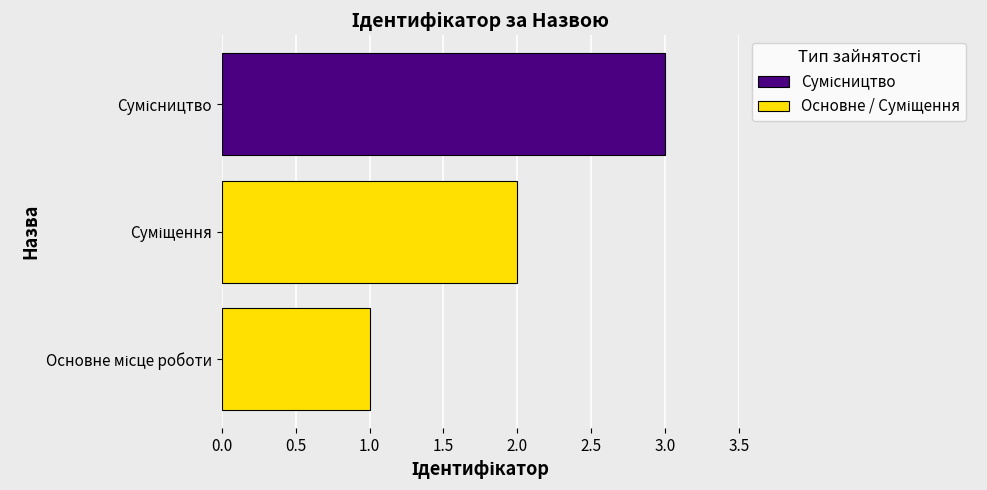

What is the maximum value shown in the chart?

3